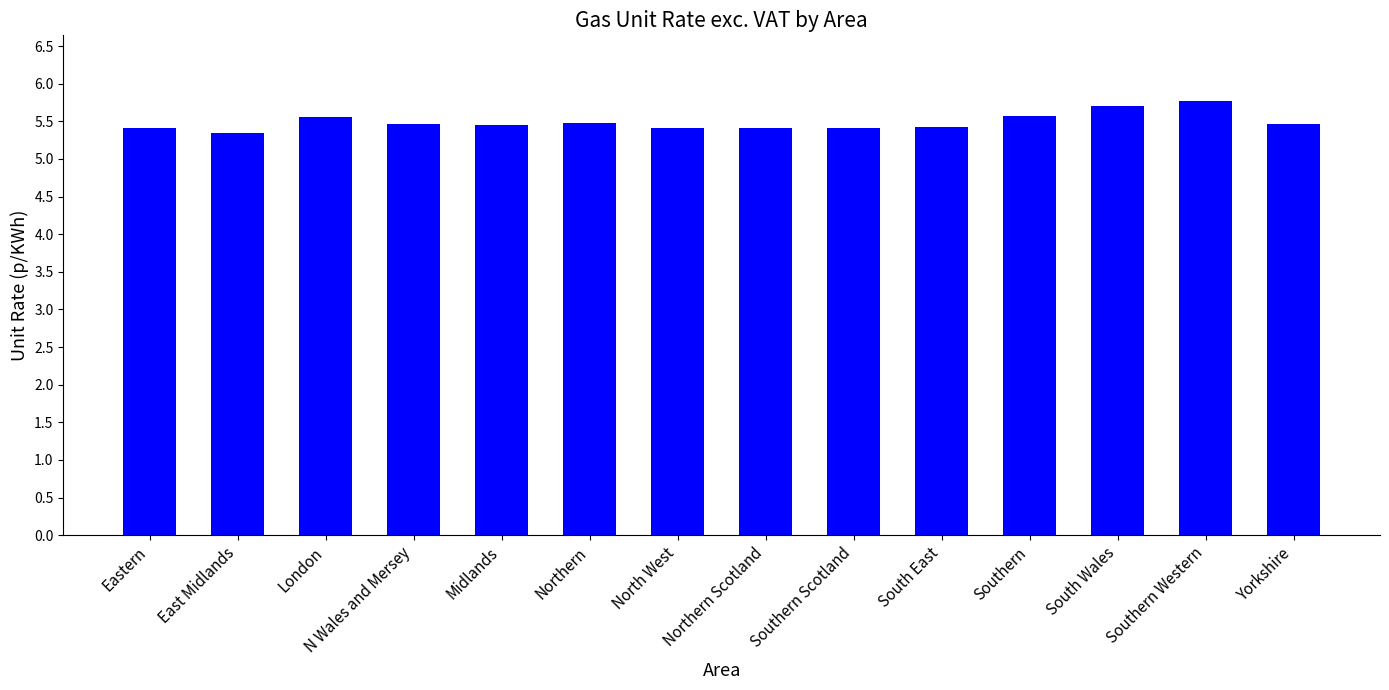

Which has a higher value, Southern Scotland or Southern Western?

Southern Western